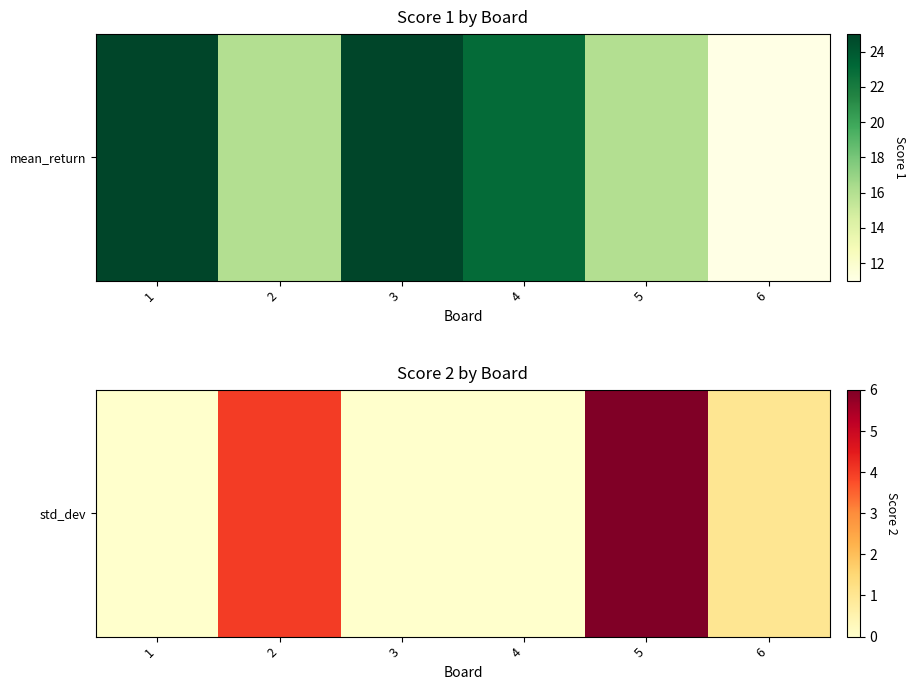

Where is the data nearest to the value 3?

2